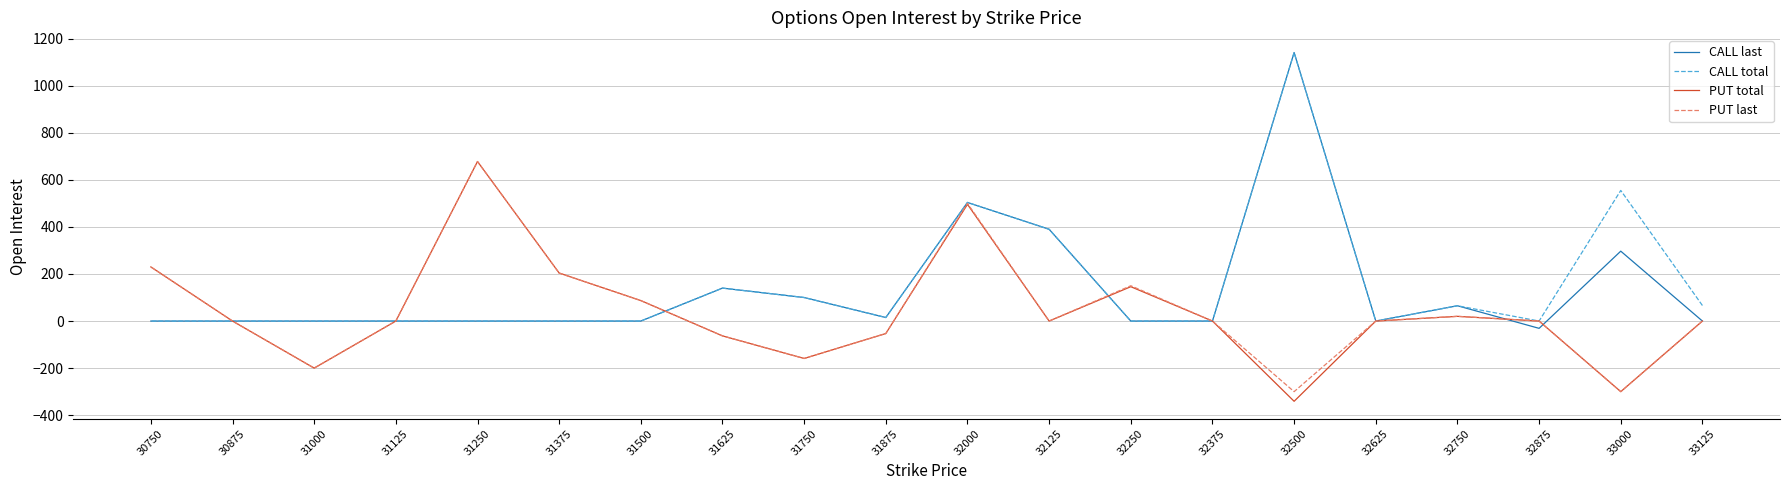

Does the chart display data point markers on the line(s)?

No